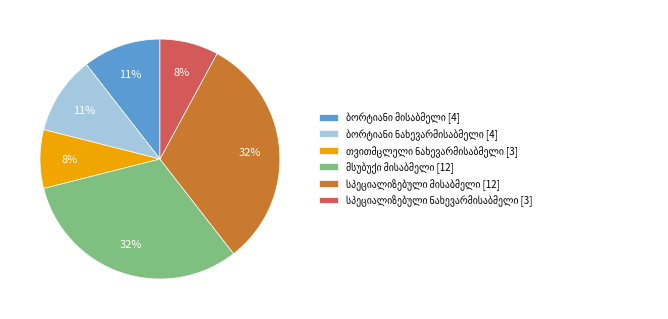

Count the number of slices in the pie.

6